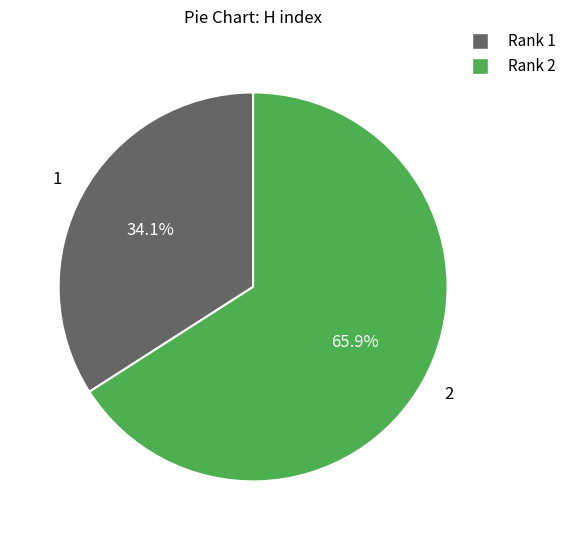

Is there a majority slice in this chart?

Yes